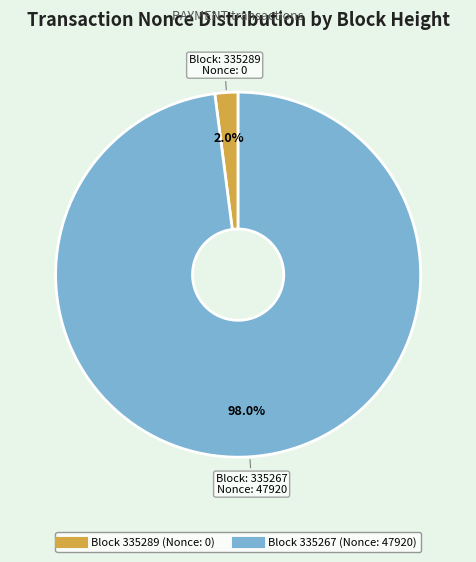

Is there a majority slice in this chart?

Yes